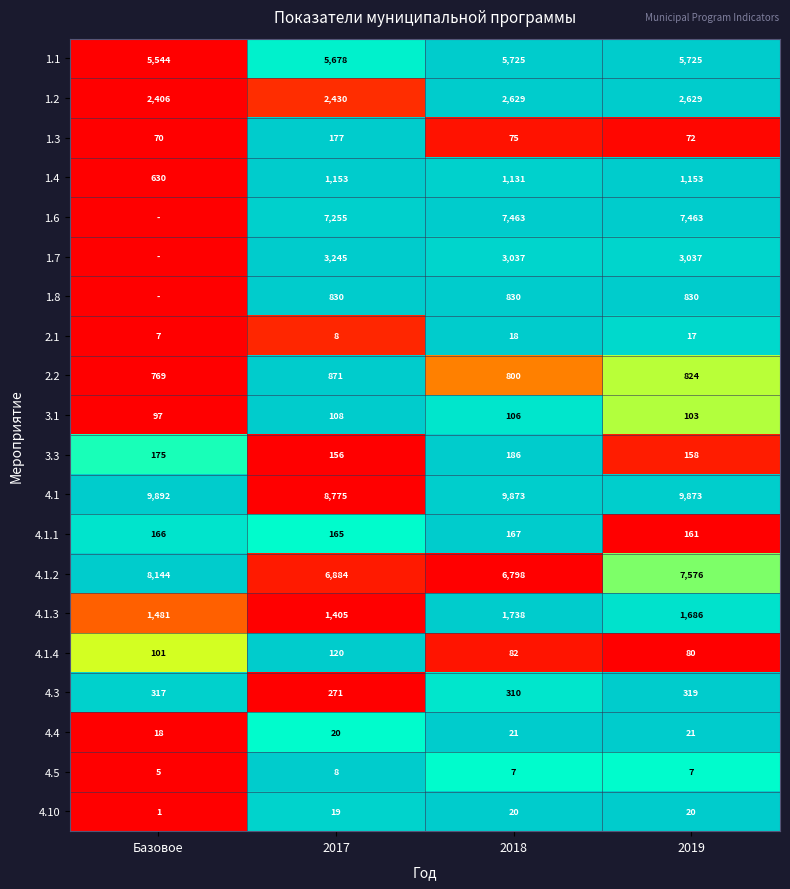

At which label does 4.5 first exceed 7?

2017